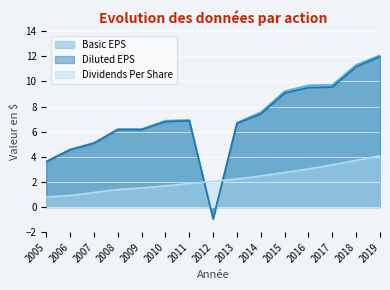

Reading right to left, list all the values displayed in this chart.

Basic EPS: 12.1	11.3	9.7	9.7	9.2	7.6	6.7	-0.9	6.9	6.9	6.2	6.2	5.1	4.6	3.6
Diluted EPS: 12.0	11.2	9.6	9.5	9.1	7.4	6.7	-0.9	6.9	6.8	6.2	6.2	5.1	4.6	3.6
Dividends Per Share: 4.1	3.7	3.4	3.0	2.8	2.5	2.2	2.0	1.9	1.7	1.5	1.4	1.2	0.9	0.8